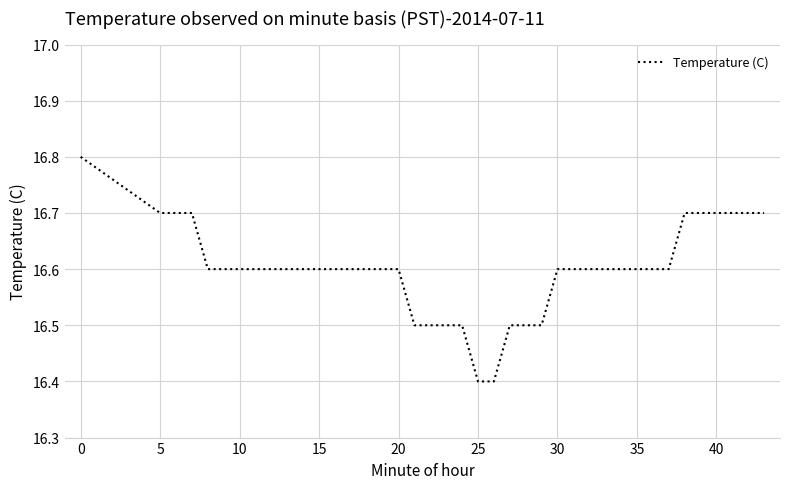

What is the difference between the maximum and minimum values?

0.4